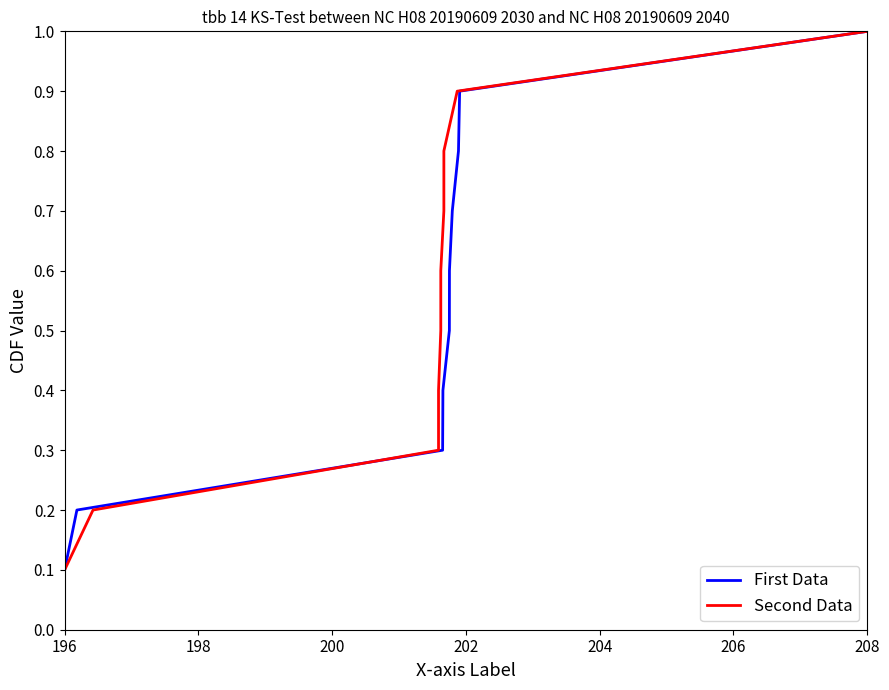

True or false: Second Data and First Data cross at least once.

False